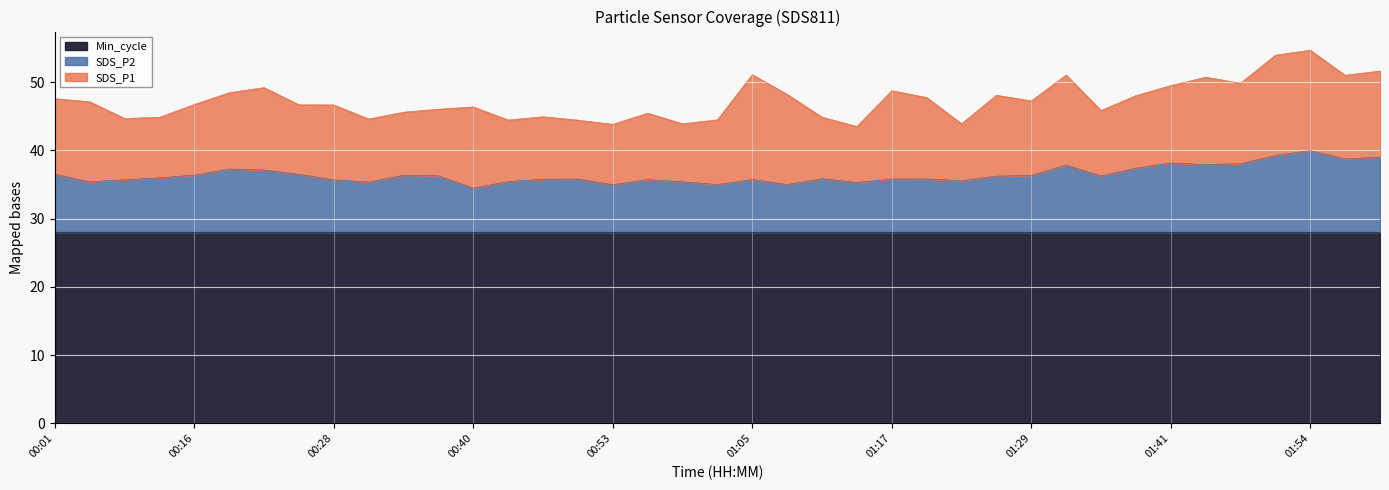

Which series has the largest range (max minus min)?

SDS_P1